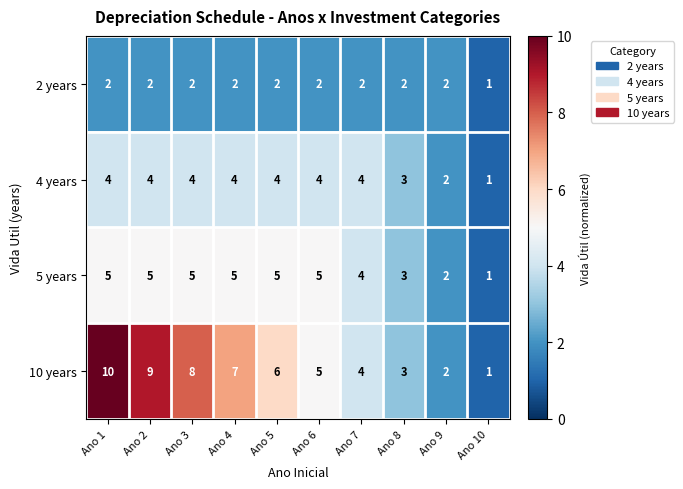

What is the sum of the 4 years values at Ano 3 and Ano 9?

6